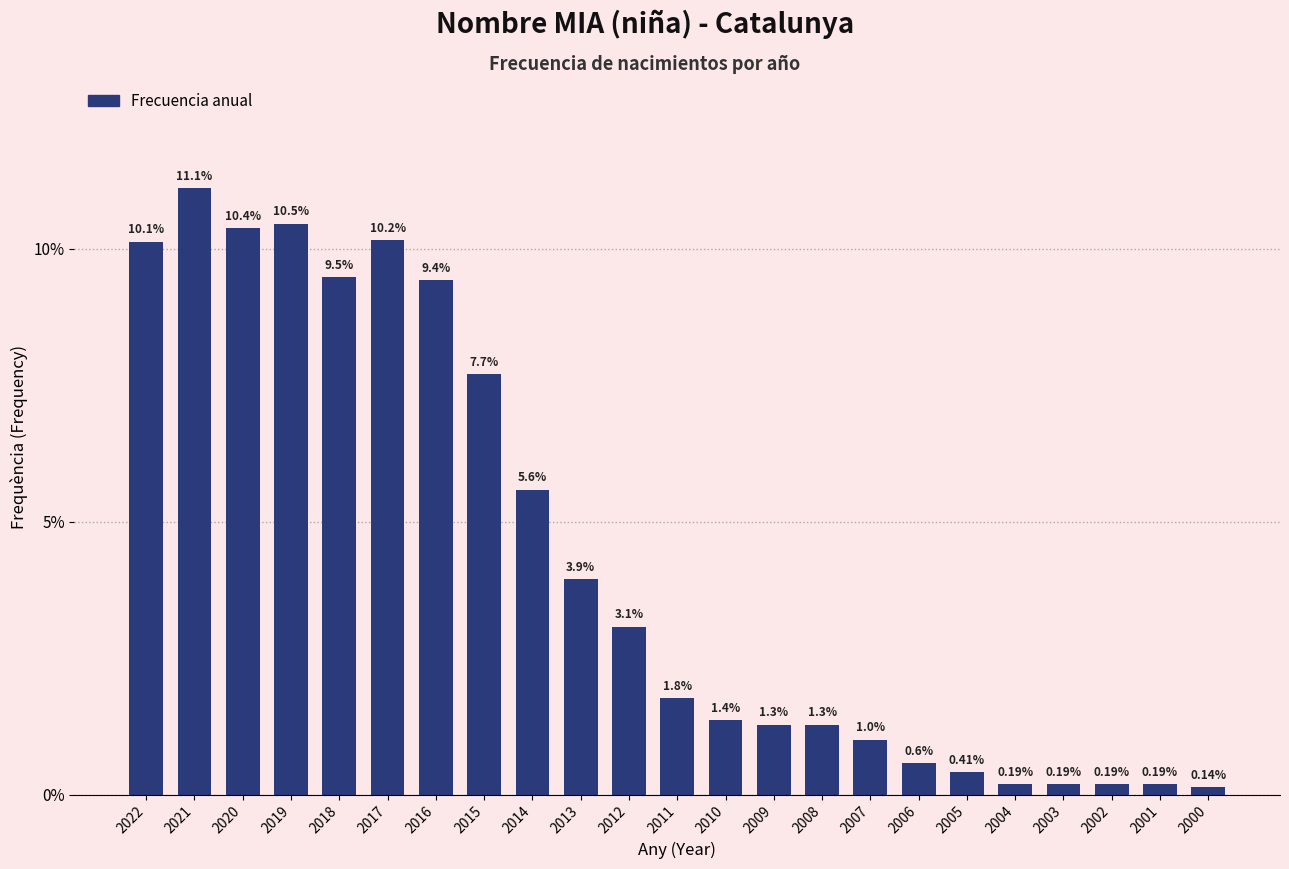

What is the difference between the values at 2004 and 2012?

2.9